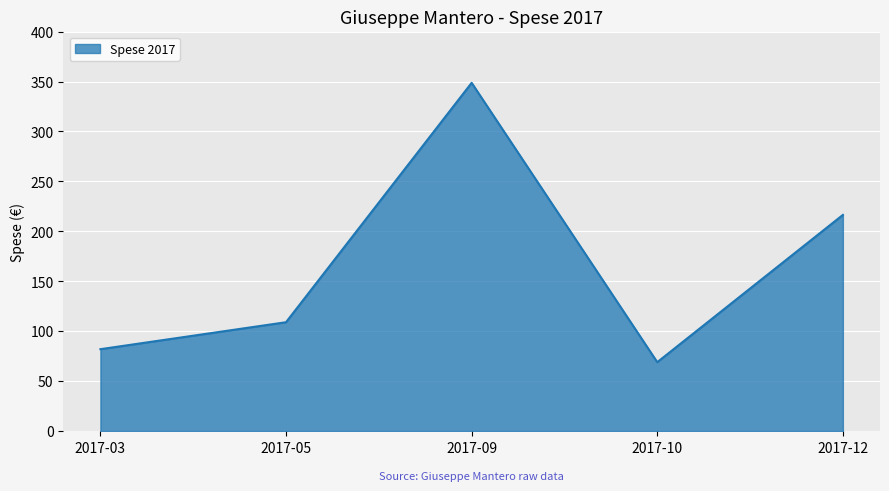

What is the minimum value shown in the chart?

69.0